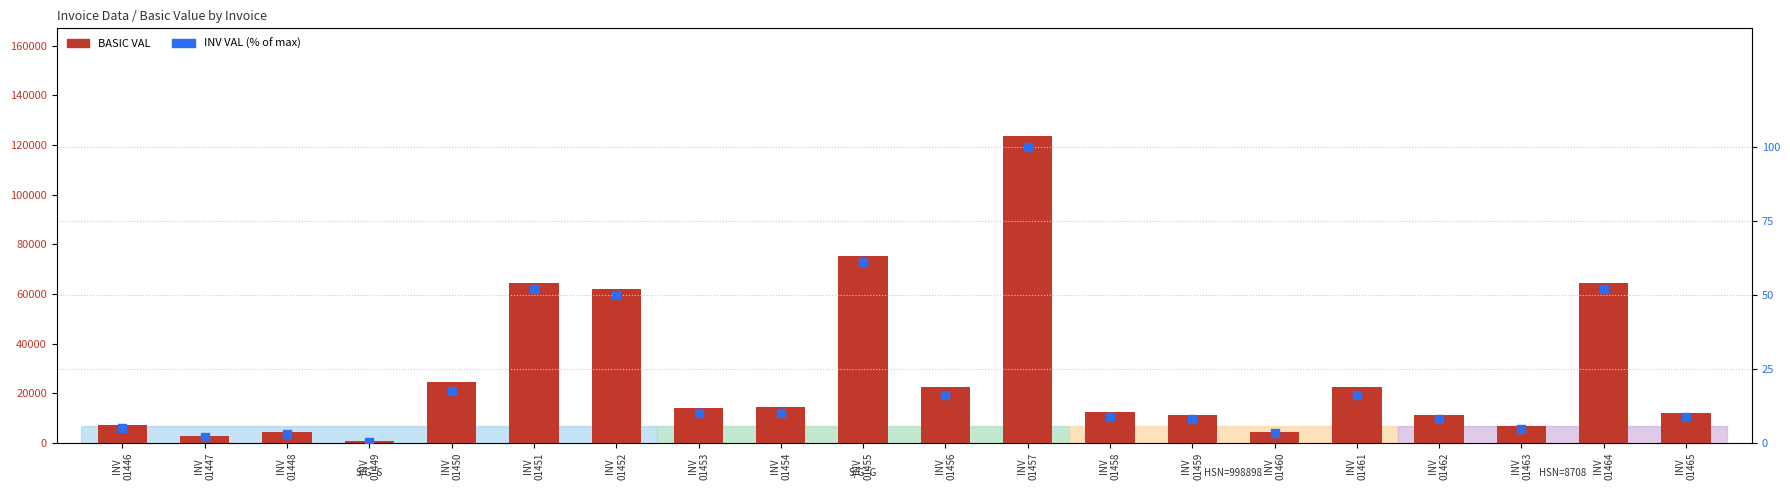

What is the total value across all series at INV
01454?

14410.2